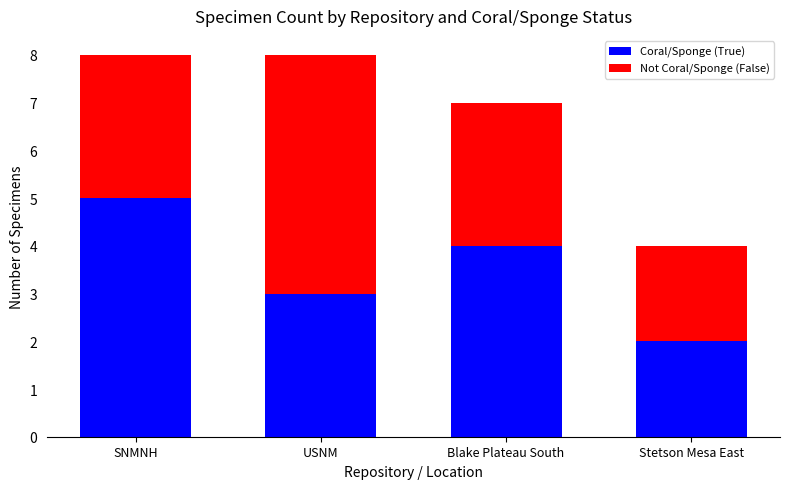

Reading left to right, transcribe the values for Coral/Sponge (True).

SNMNH=5	USNM=3	Blake Plateau South=4	Stetson Mesa East=2